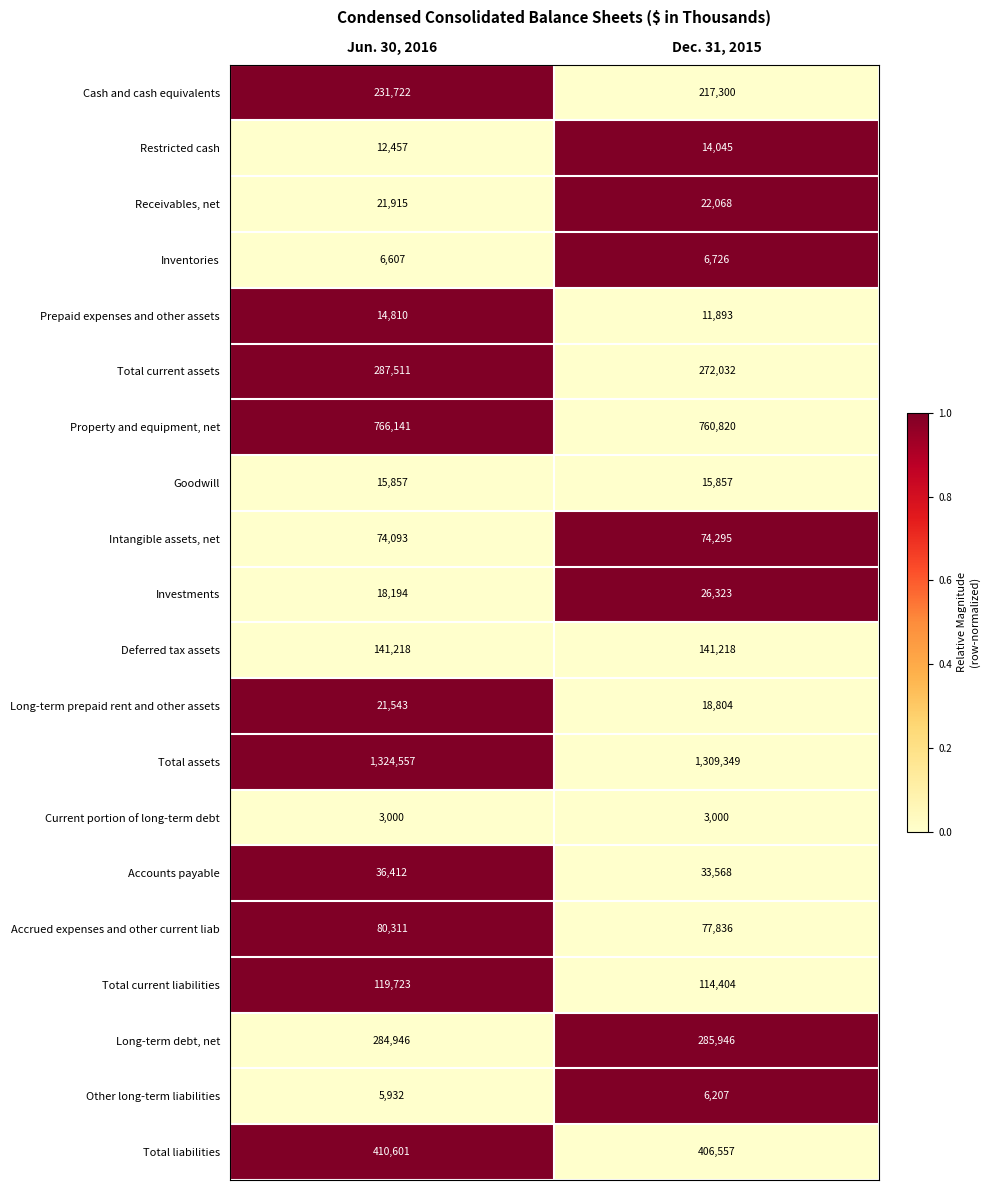

What value does the Restricted cash series have at Jun. 30, 2016?

12457